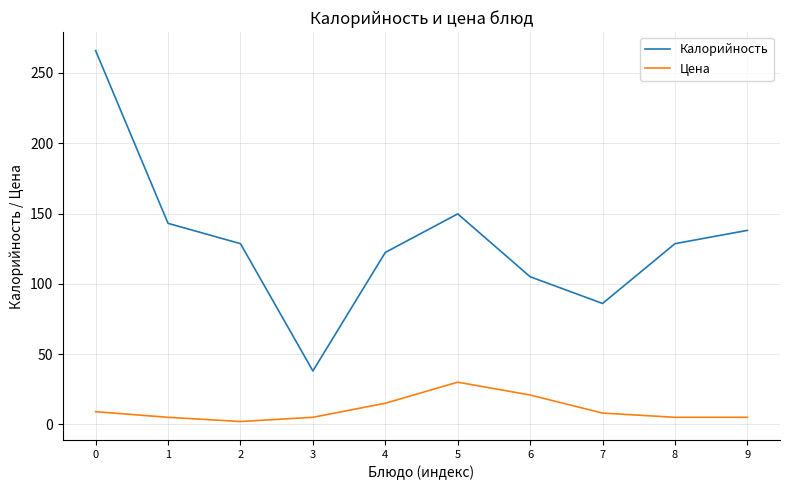

What is the difference between the Цена values at 6 and 7?

12.9